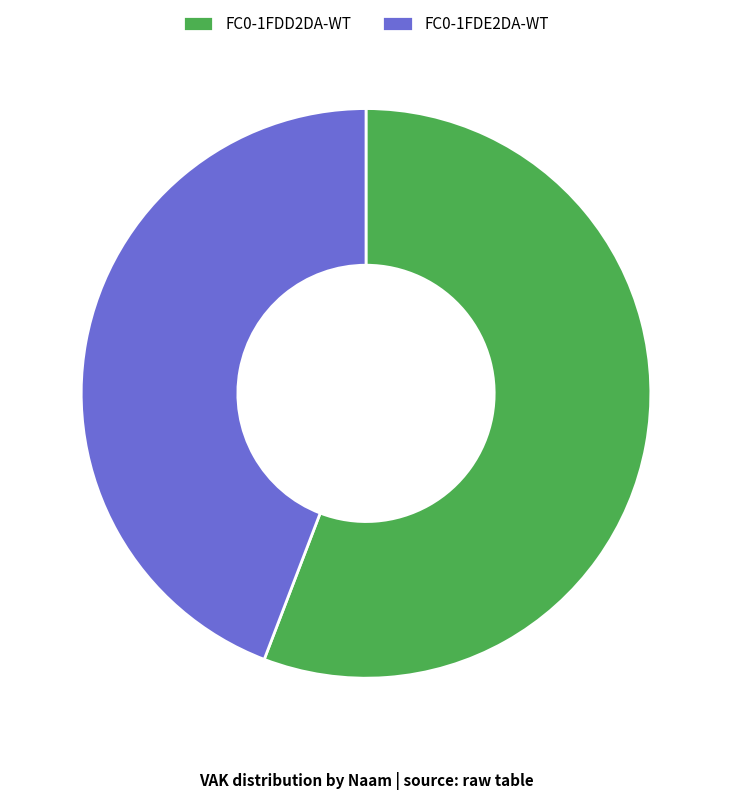

Between FC0-1FDD2DA-WT and FC0-1FDE2DA-WT, which is larger?

FC0-1FDD2DA-WT